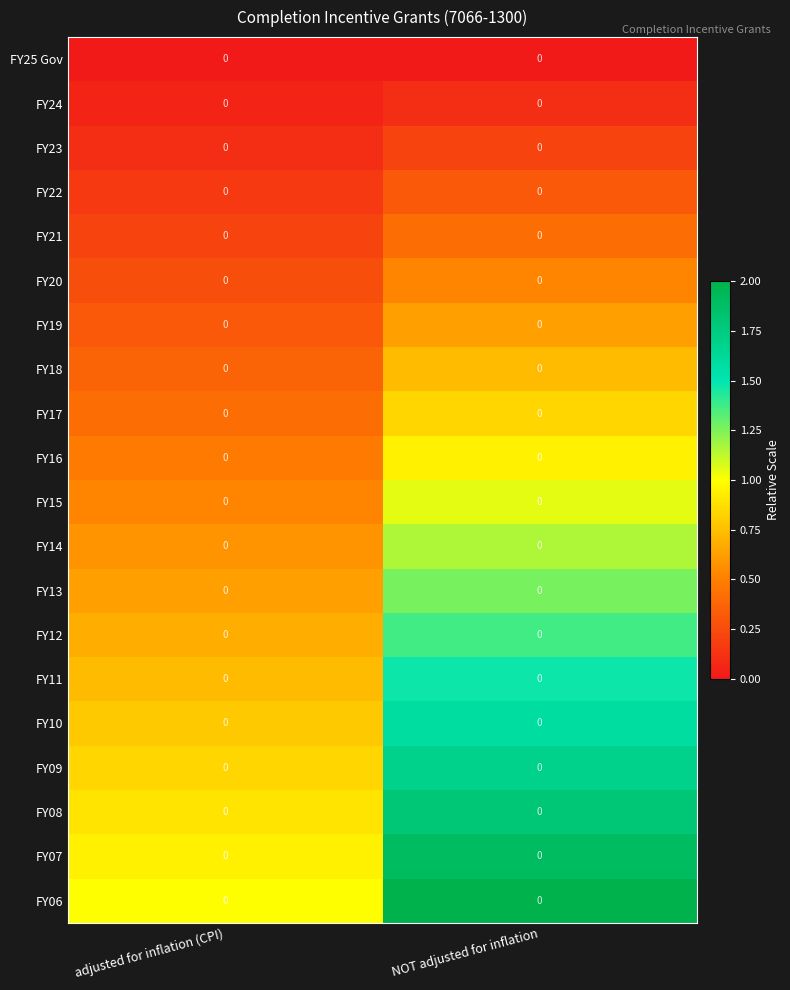

True or false: FY07 has a value of 0.4 at NOT adjusted for inflation.

False